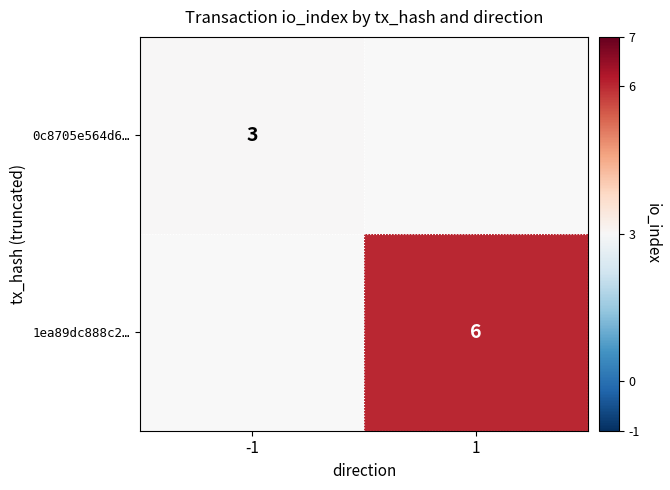

Between -1 and 1, which is larger?

1